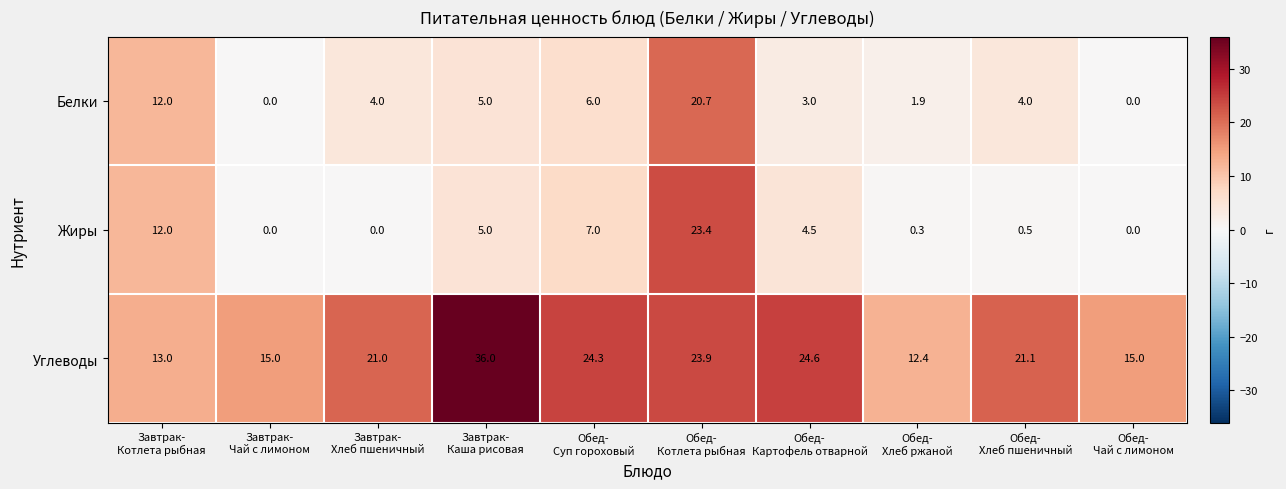

Reading left to right, list all the values displayed in this chart.

Белки: 12.0	0.0	4.0	5.0	6.0	20.7	3.0	1.9	4.0	0.0
Жиры: 12.0	0.0	0.0	5.0	7.0	23.4	4.5	0.3	0.5	0.0
Углеводы: 13.0	15.0	21.0	36.0	24.3	23.9	24.6	12.4	21.1	15.0